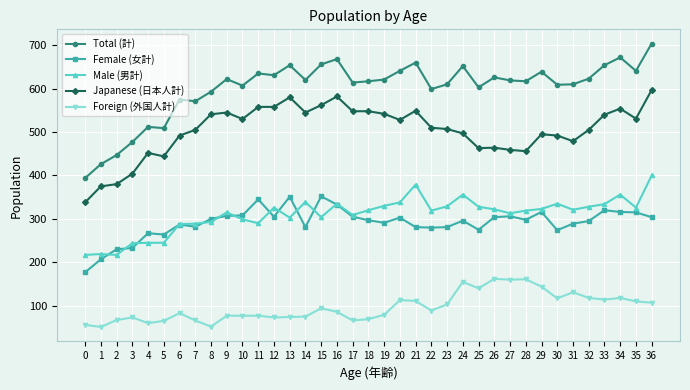

At which category is the sum across all series the highest?

36